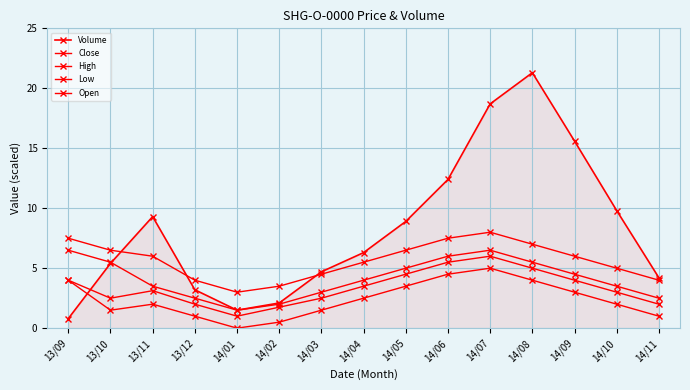

What is the label of the 4th point from the right?

14/08